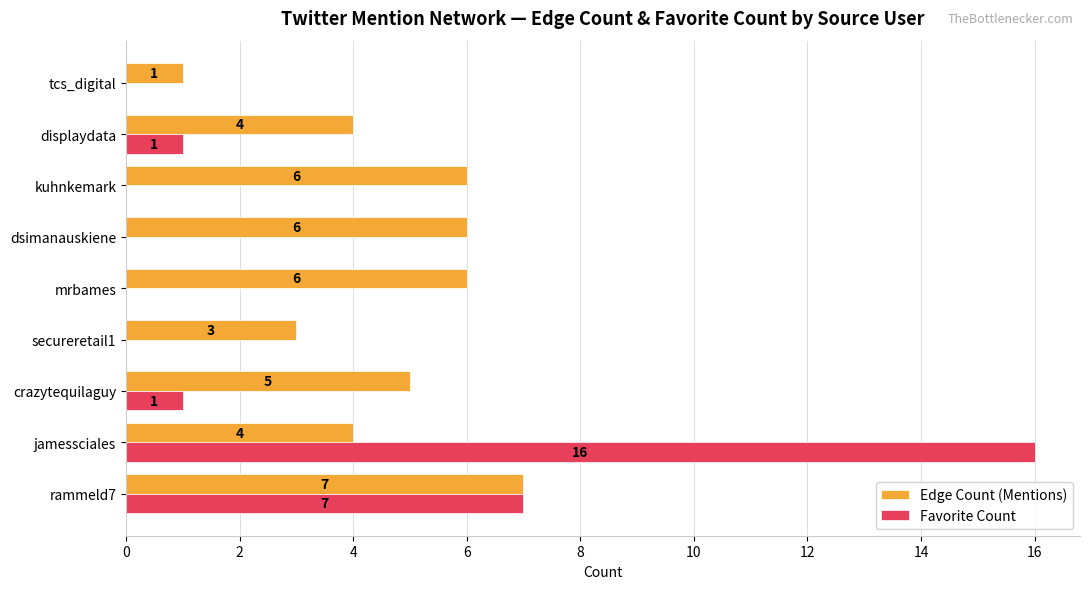

True or false: Favorite Count has a value of 26 at jamessciales.

False